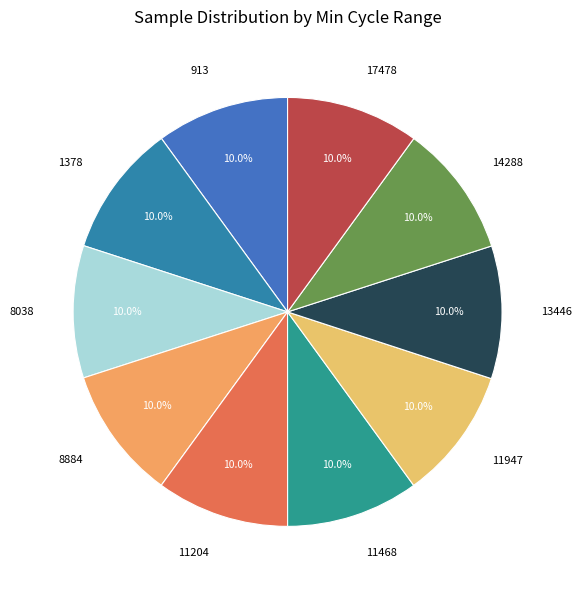

What percentage is the 17478 slice, to the nearest percent?

10%